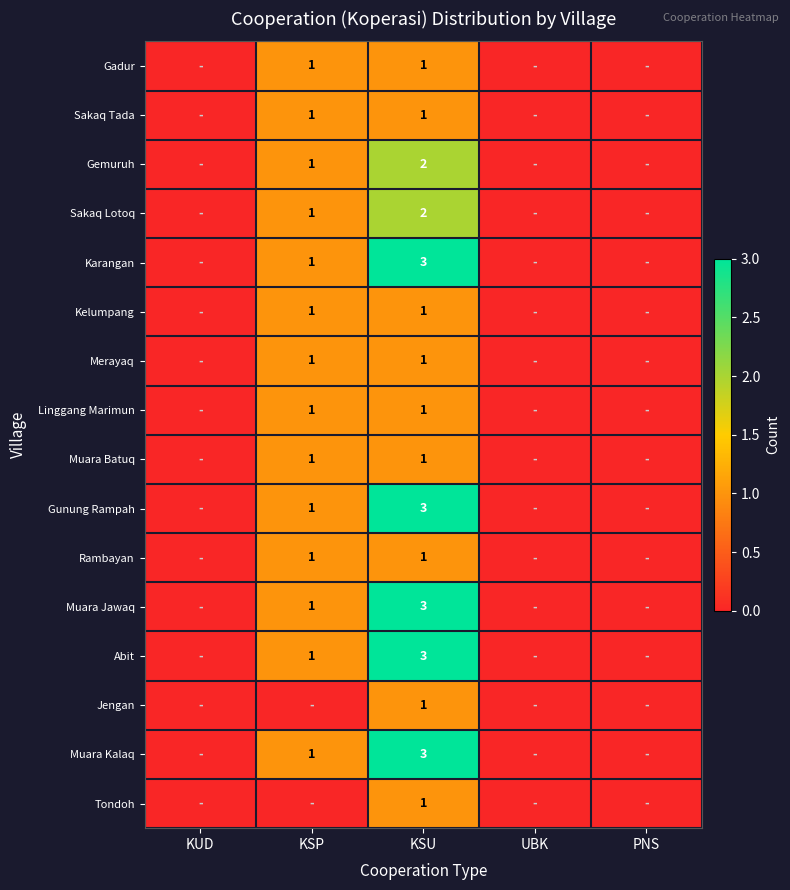

What is the total value across all series at KSU?

28